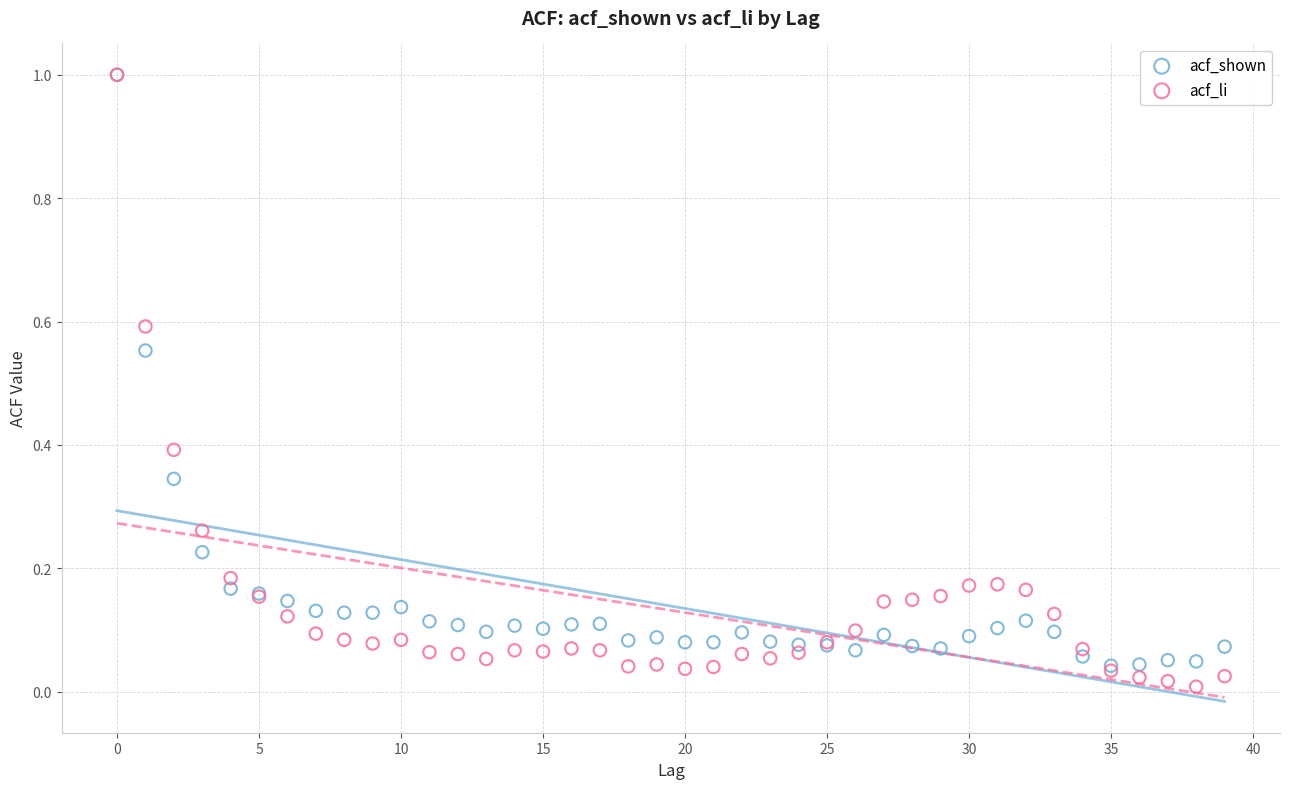

What are all the series names shown in the legend?

acf_shown, acf_li